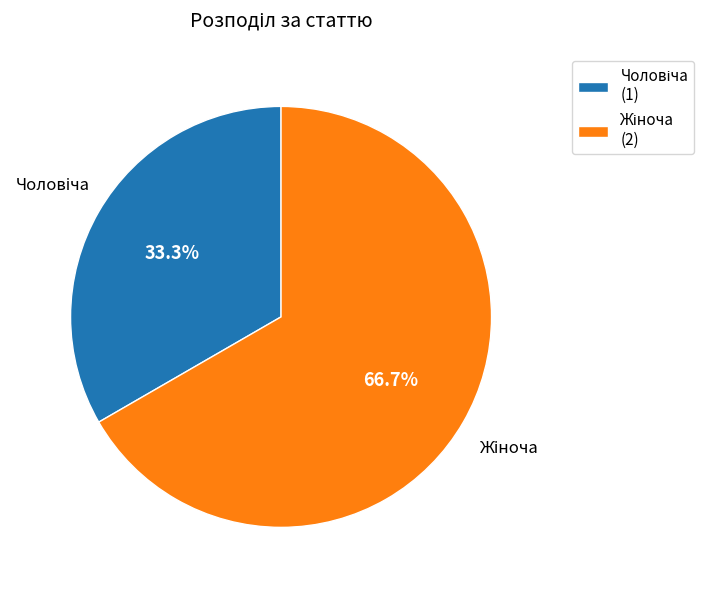

To the nearest percent, what is the difference between the largest and smallest slice percentages?

33%